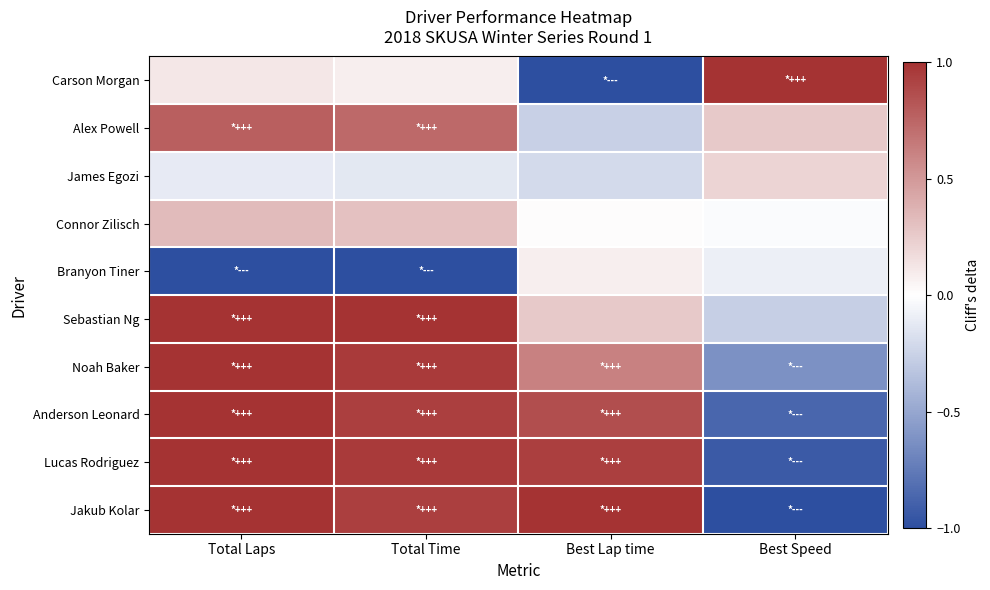

Rank the series at Total Laps from lowest to highest value.

Branyon Tiner, James Egozi, Carson Morgan, Connor Zilisch, Alex Powell, Sebastian Ng, Noah Baker, Anderson Leonard, Lucas Rodriguez, Jakub Kolar